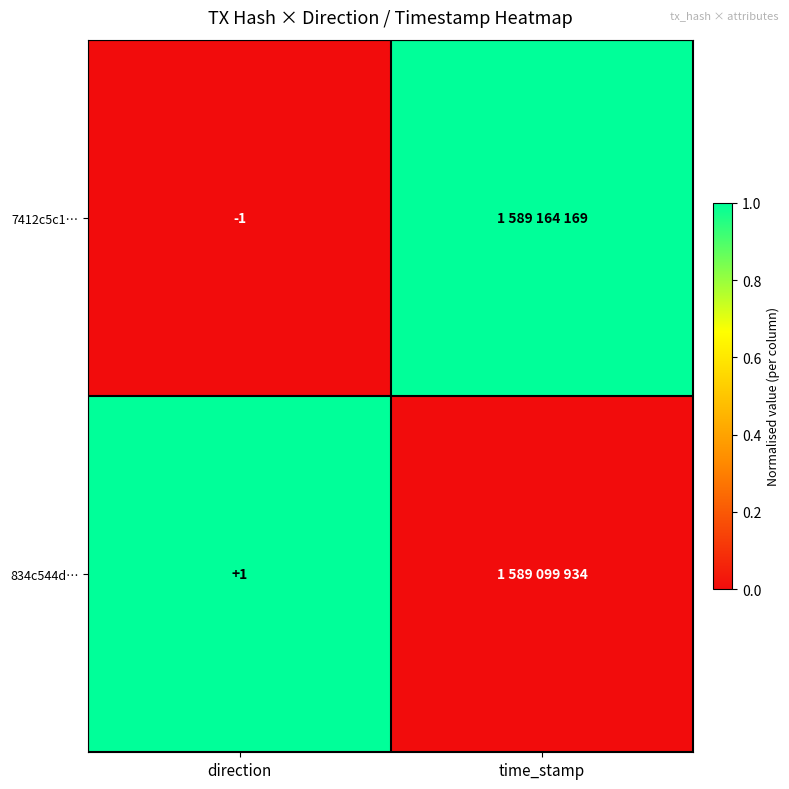

Is it true that 834c544d… equals 2 at direction?

False